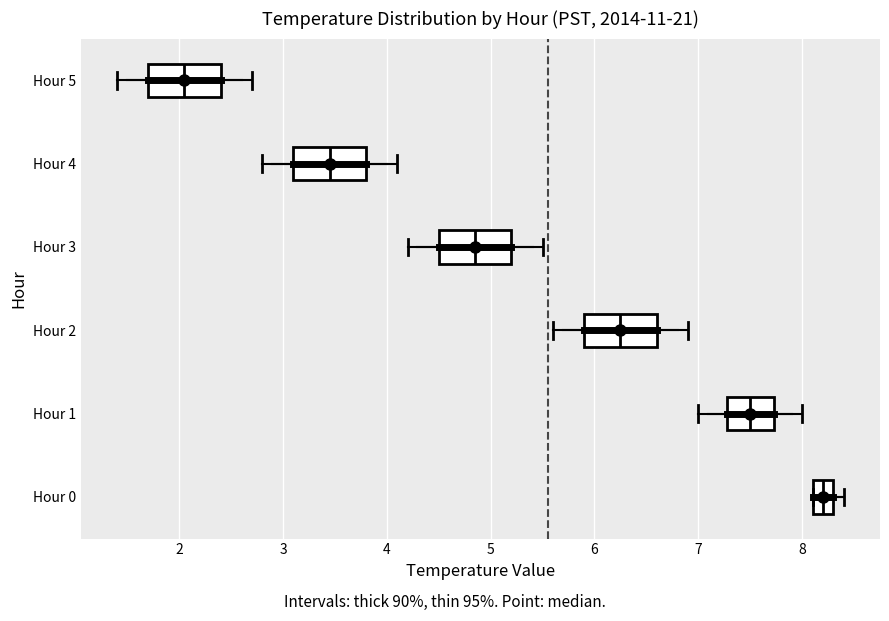

Where is the left edge of the box for Hour 2 on the x-axis? The values are not printed on the chart, so give them approximately, as read against the axis.

5.9